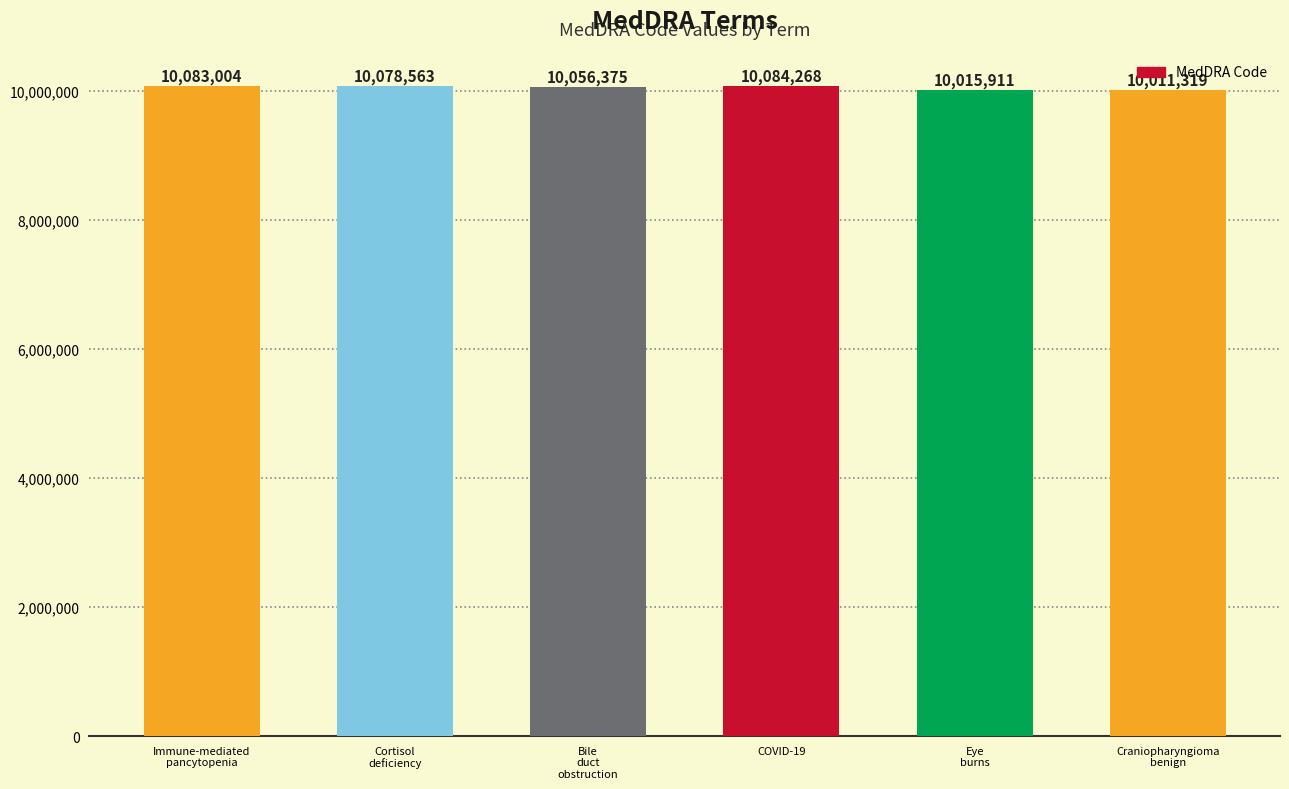

Reading right to left, transcribe all the data shown in this chart.

Craniopharyngioma
benign=10011319	Eye
burns=10015911	COVID-19=10084268	Bile
duct
obstruction=10056375	Cortisol
deficiency=10078563	Immune-mediated
pancytopenia=10083004